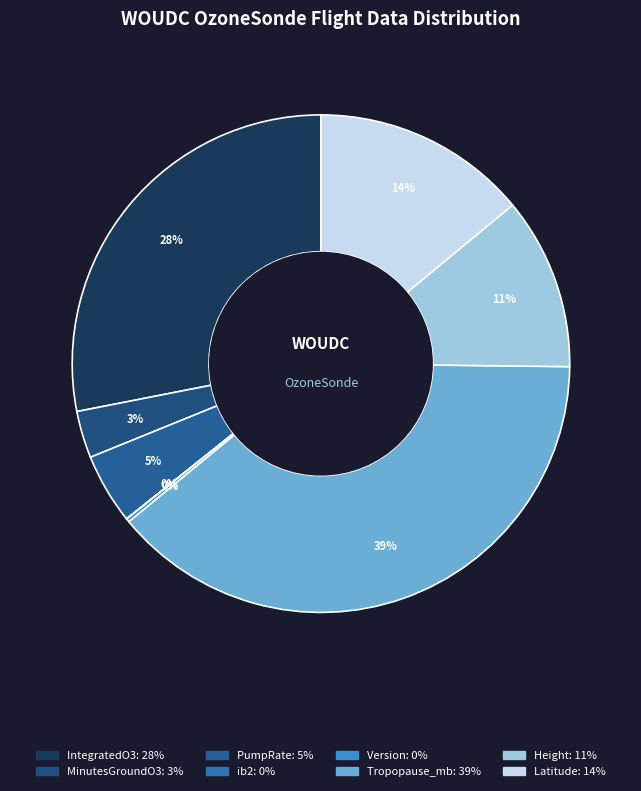

To the nearest percent, what is the difference between the largest and smallest slice percentages?

39%